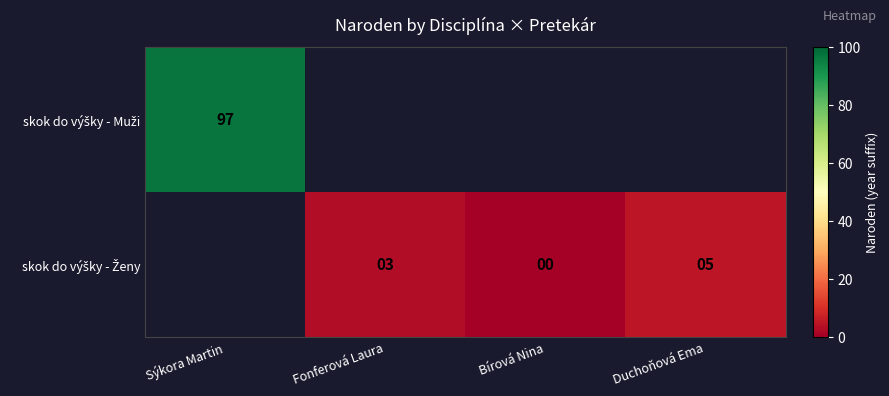

Read the skok do výšky - Ženy value at Fonferová Laura.

3.0